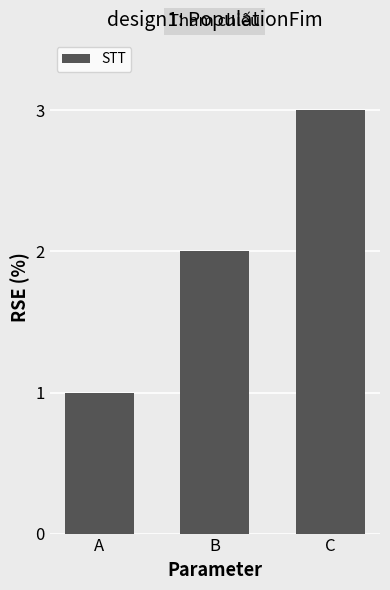

How many series are shown in this chart?

1